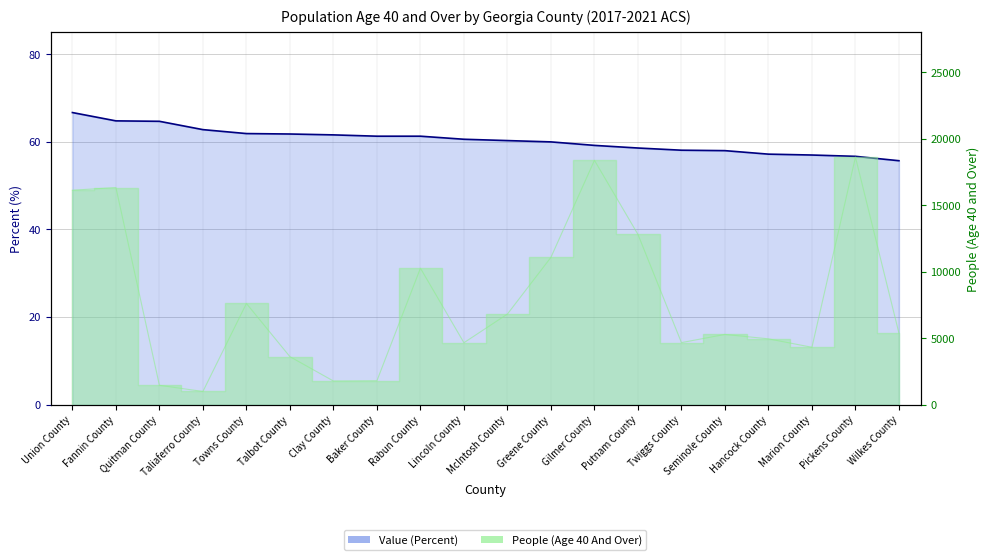

Reading left to right, list all the values displayed in this chart.

Union County=66.7	Fannin County=64.8	Quitman County=64.7	Taliaferro County=62.8	Towns County=61.9	Talbot County=61.8	Clay County=61.6	Baker County=61.3	Rabun County=61.3	Lincoln County=60.6	McIntosh County=60.3	Greene County=60.0	Gilmer County=59.2	Putnam County=58.6	Twiggs County=58.1	Seminole County=58.0	Hancock County=57.2	Marion County=57.0	Pickens County=56.7	Wilkes County=55.7